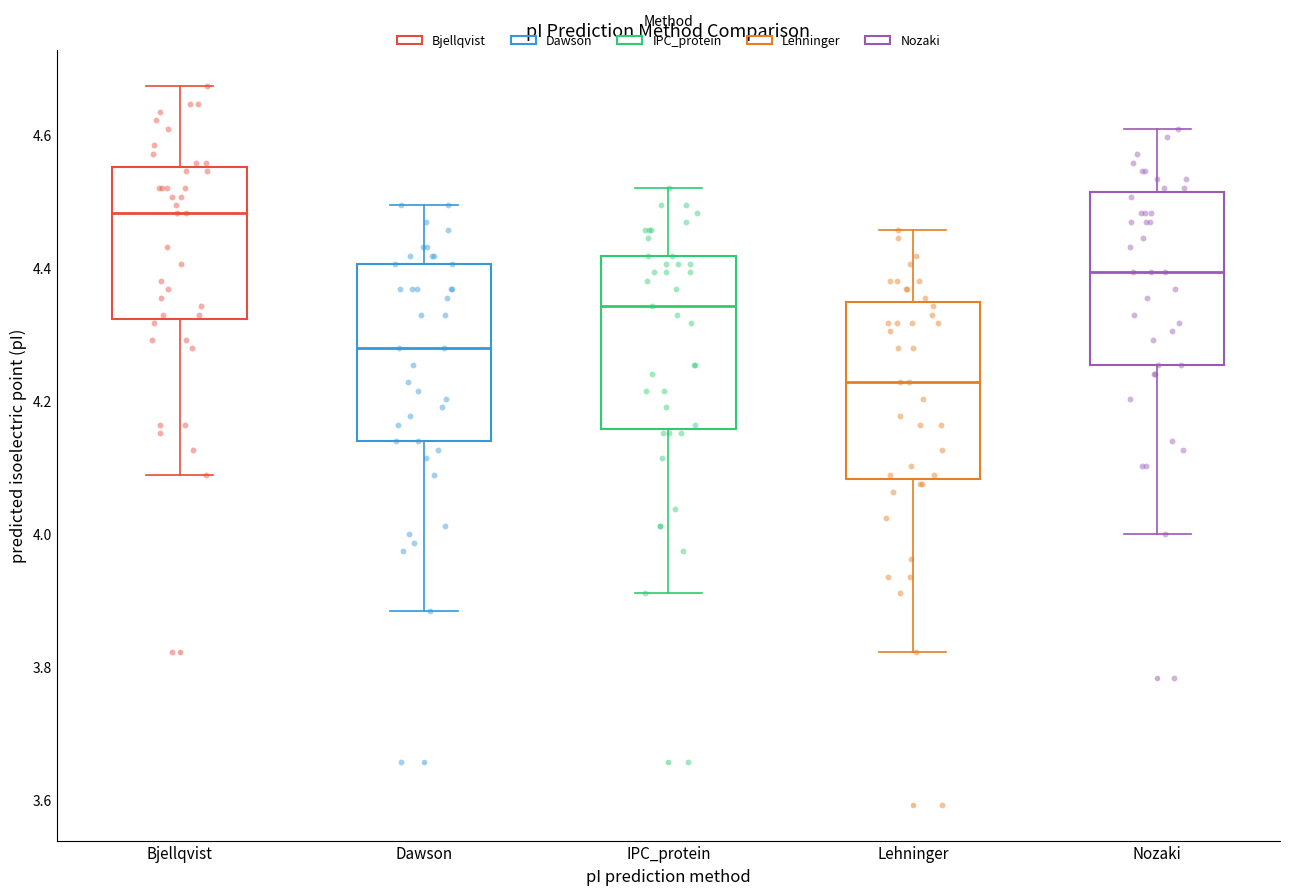

Which box's median line is the lowest?

Lehninger